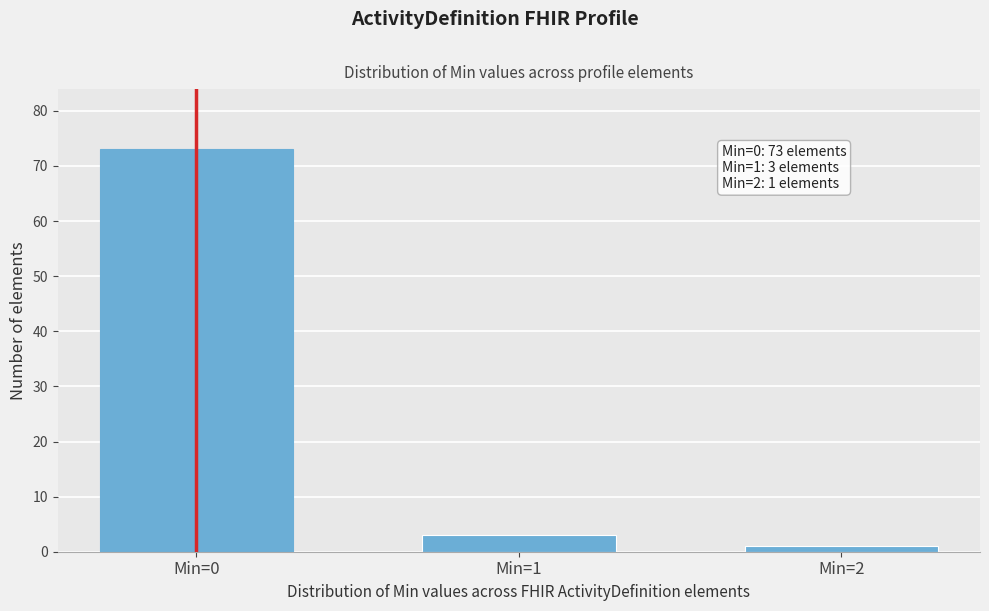

Reading left to right, what are all the values shown in this chart?

Min=0=73	Min=1=3	Min=2=1